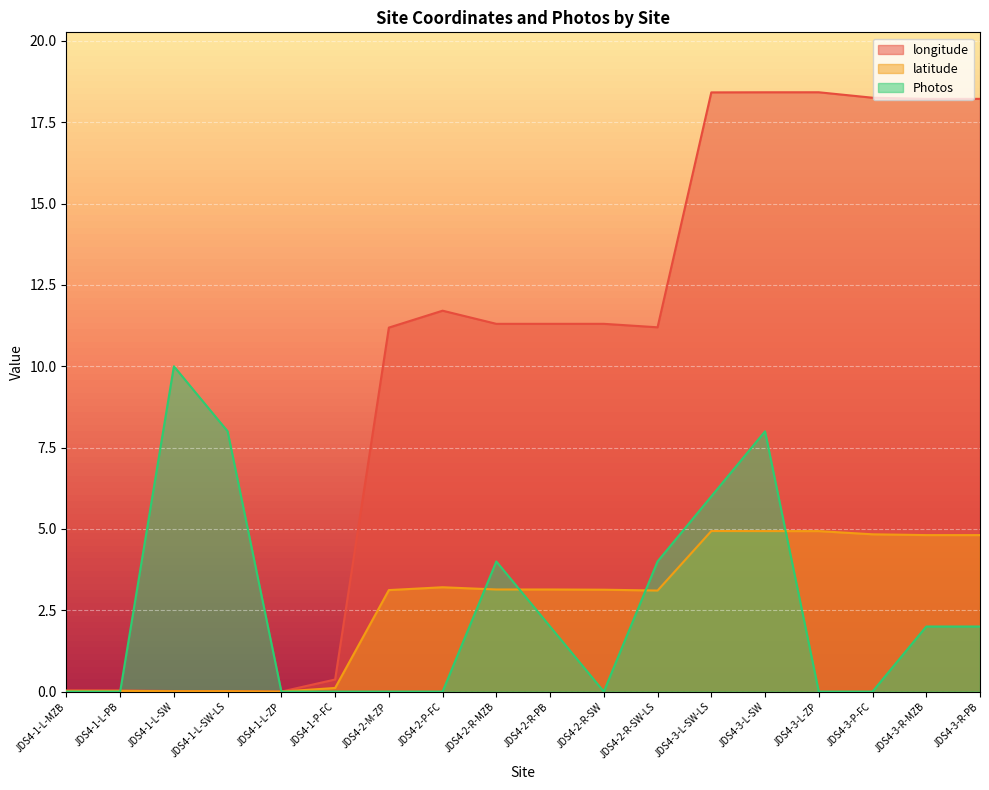

True or false: latitude and longitude cross at least once.

False